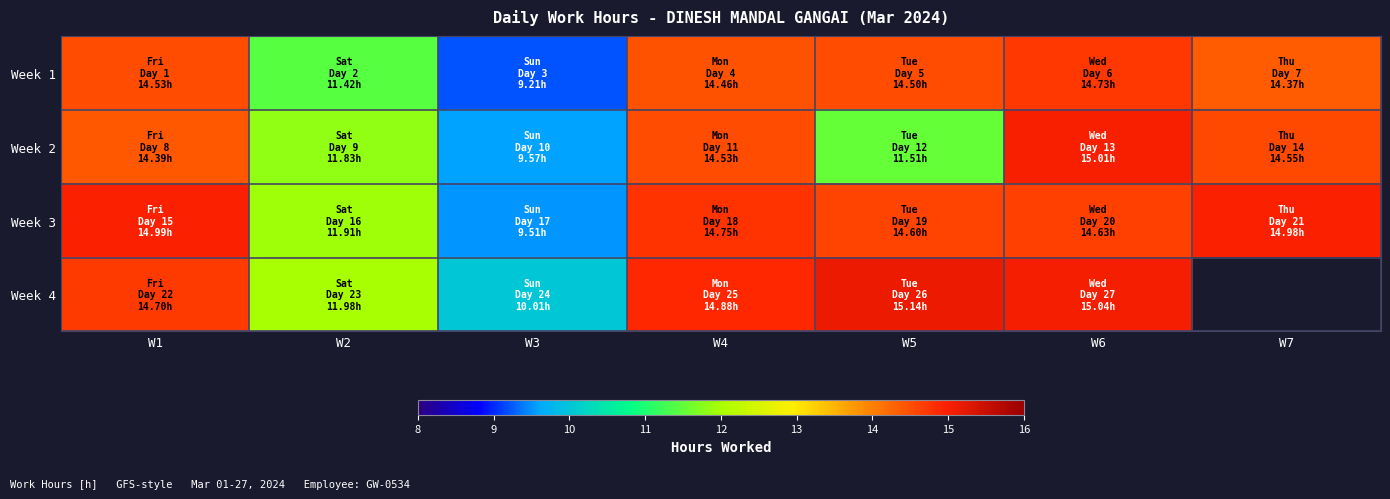

At which label does Week 3 reach its peak?

W1